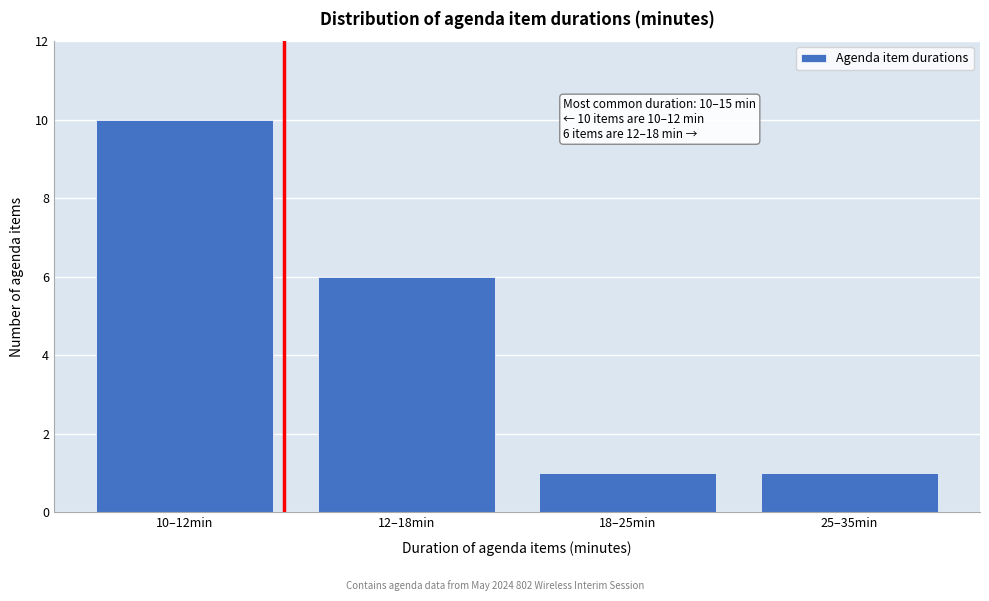

Reading left to right, list all the values displayed in this chart.

10	6	1	1